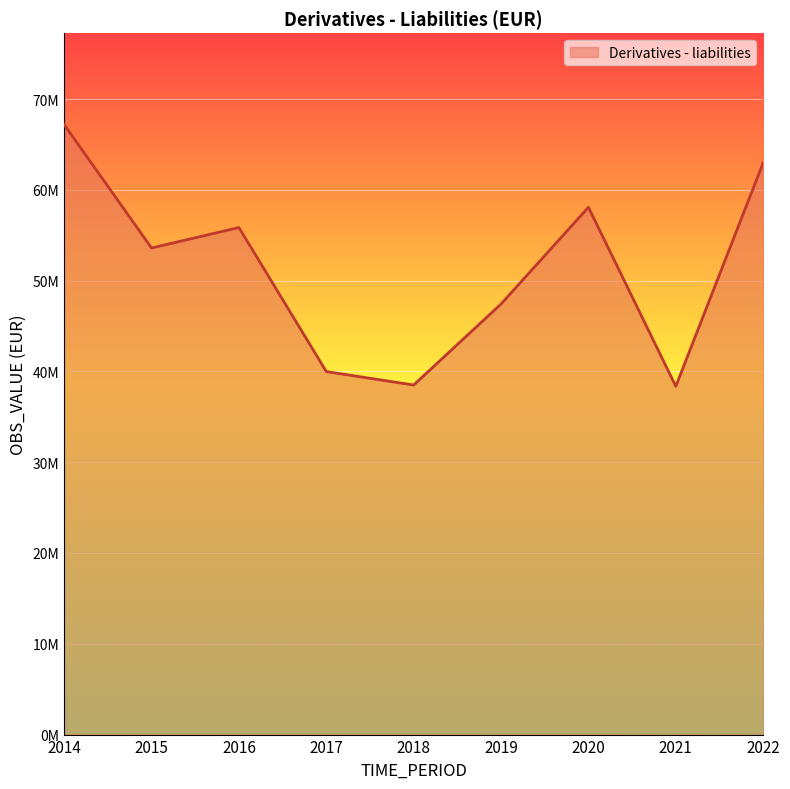

Does the chart display data point markers on the line(s)?

No